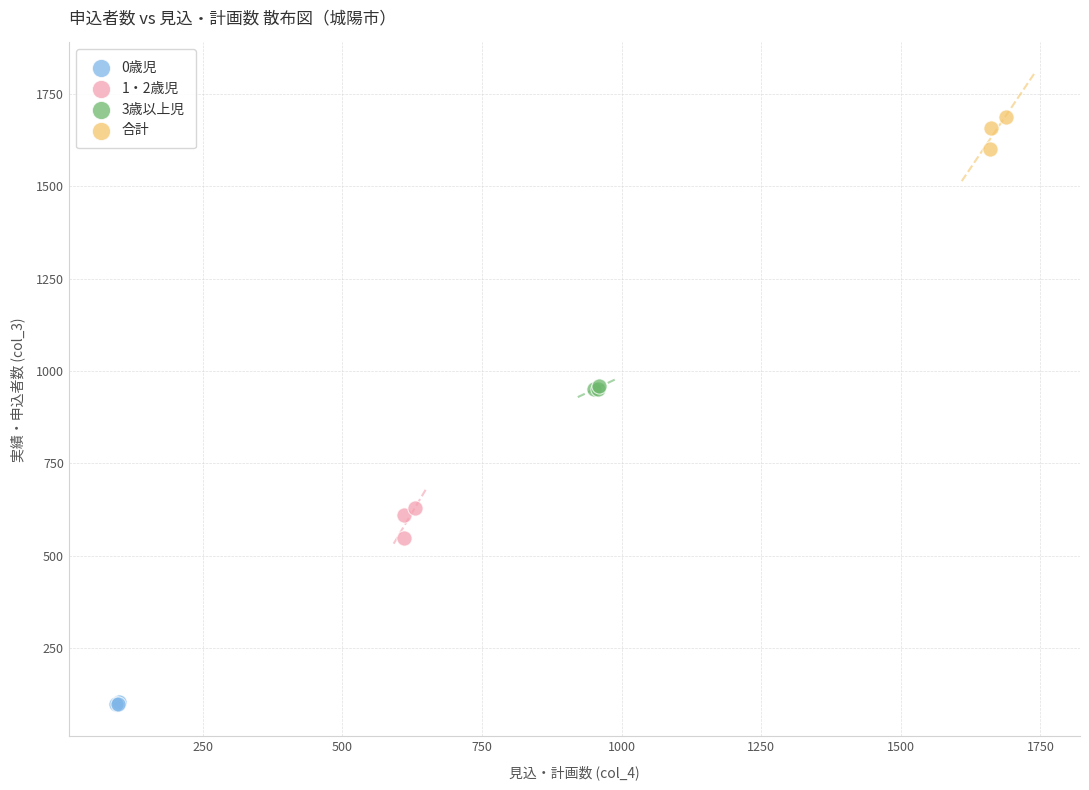

Which series contains the highest Y value?

合計